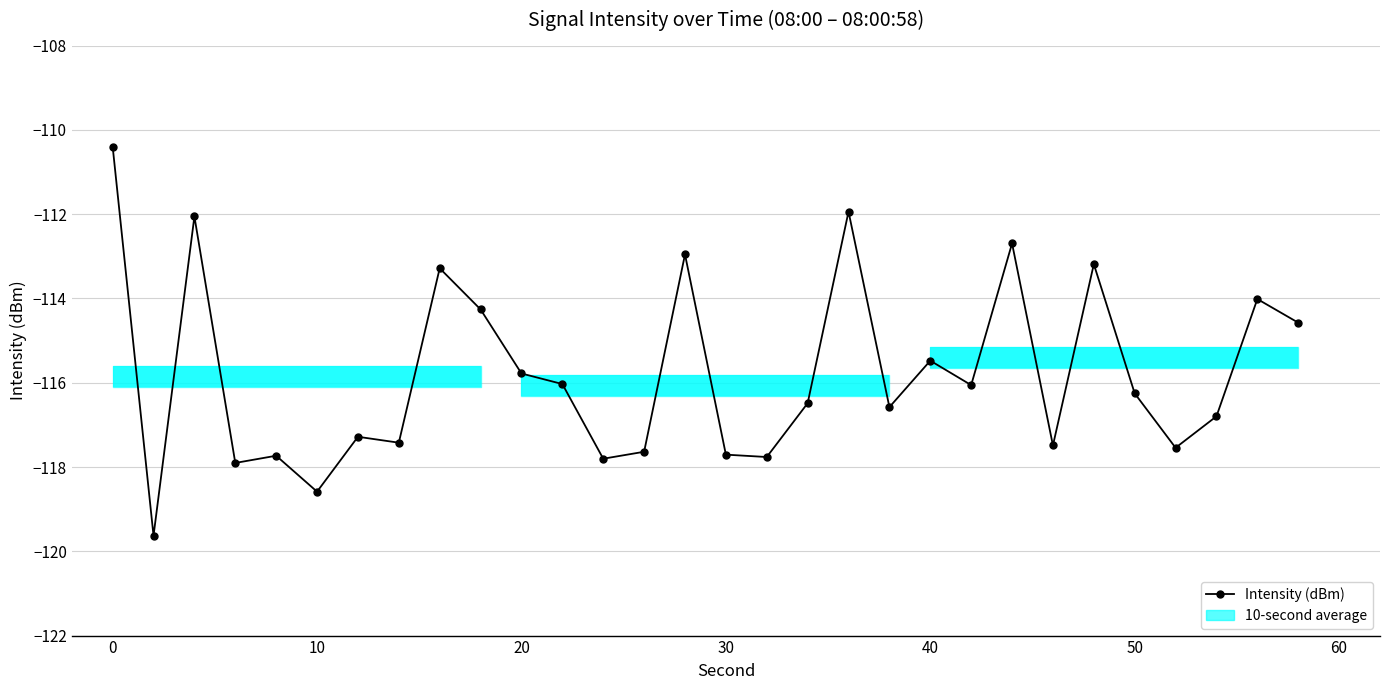

What is the sum of all values?

-3473.3